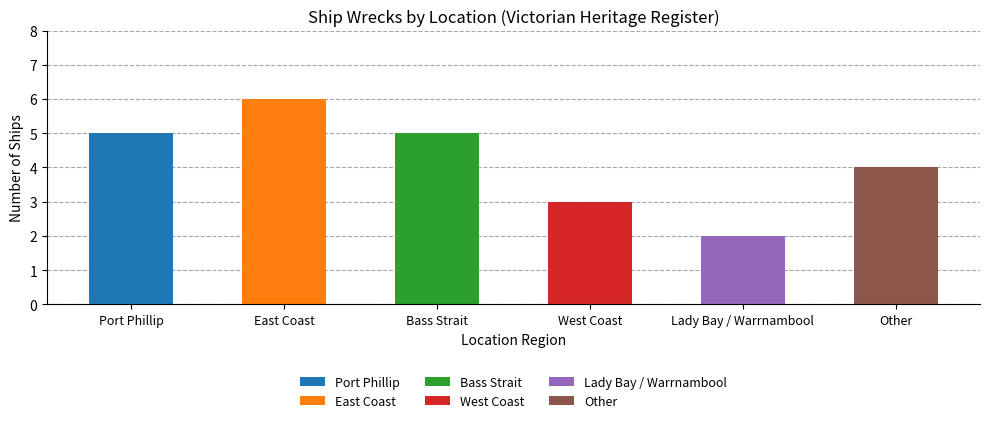

What is the sum of the values at West Coast and Bass Strait?

8